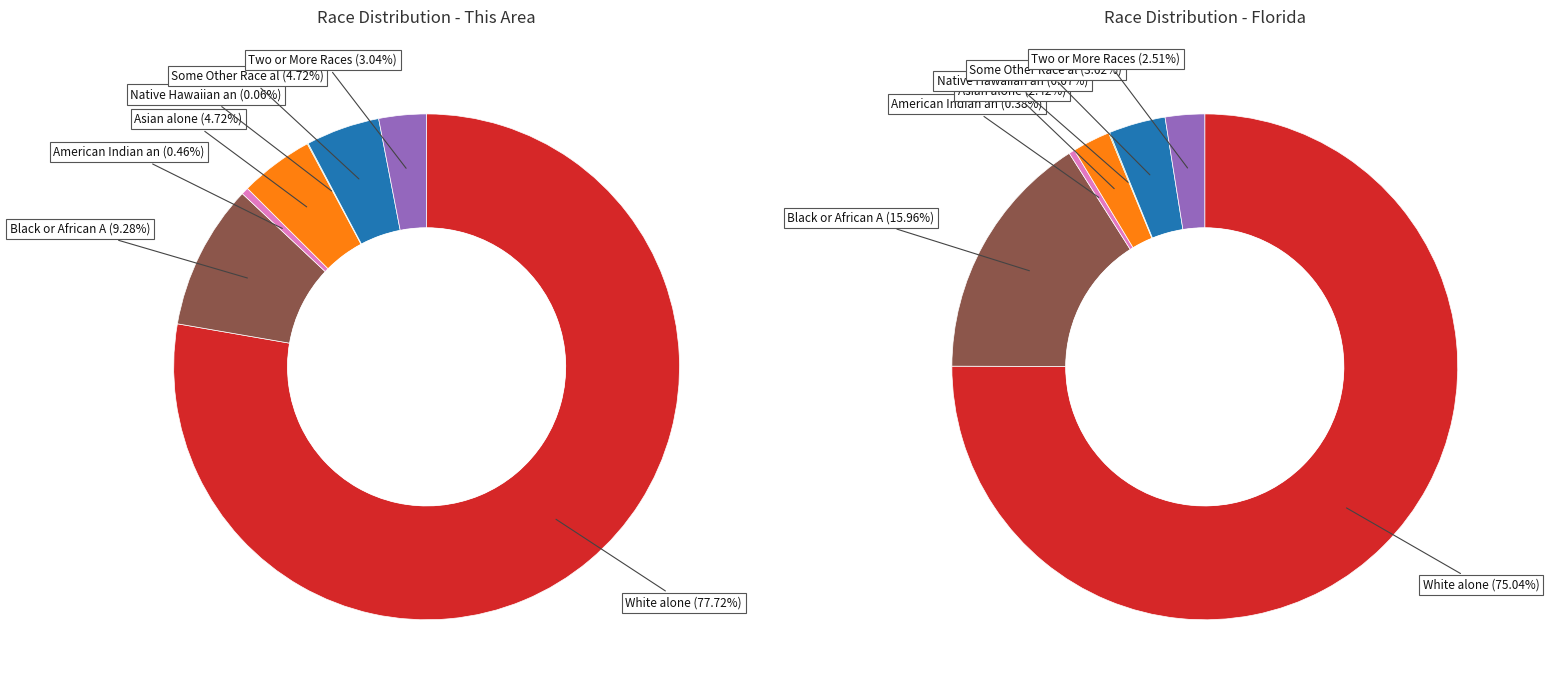

To the nearest percent, what is the difference between the American Indian and Alaska Native and Asian alone slice percentages?

4%